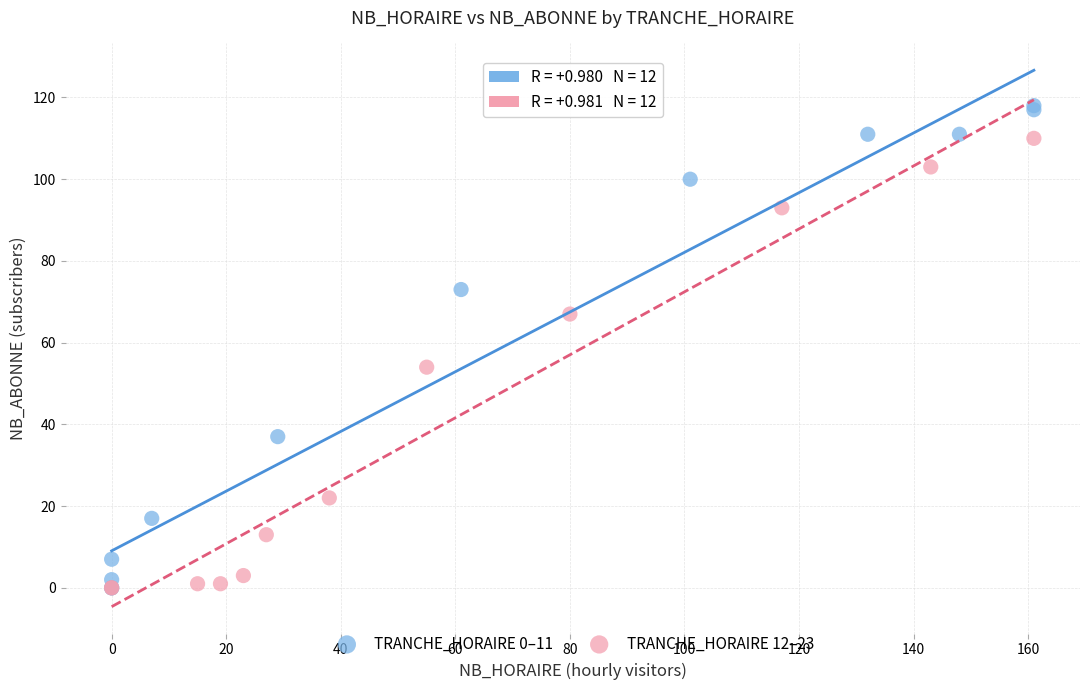

Which series contains the highest Y value?

TRANCHE_HORAIRE 0–11